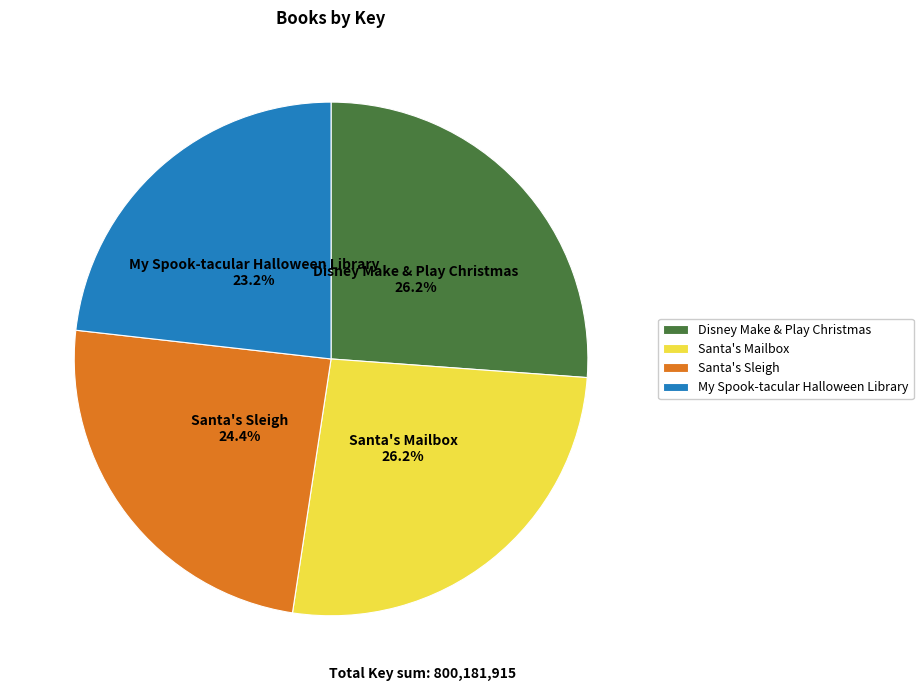

Is the sum of Santa's Mailbox and Disney Make & Play Christmas greater than half?

Yes